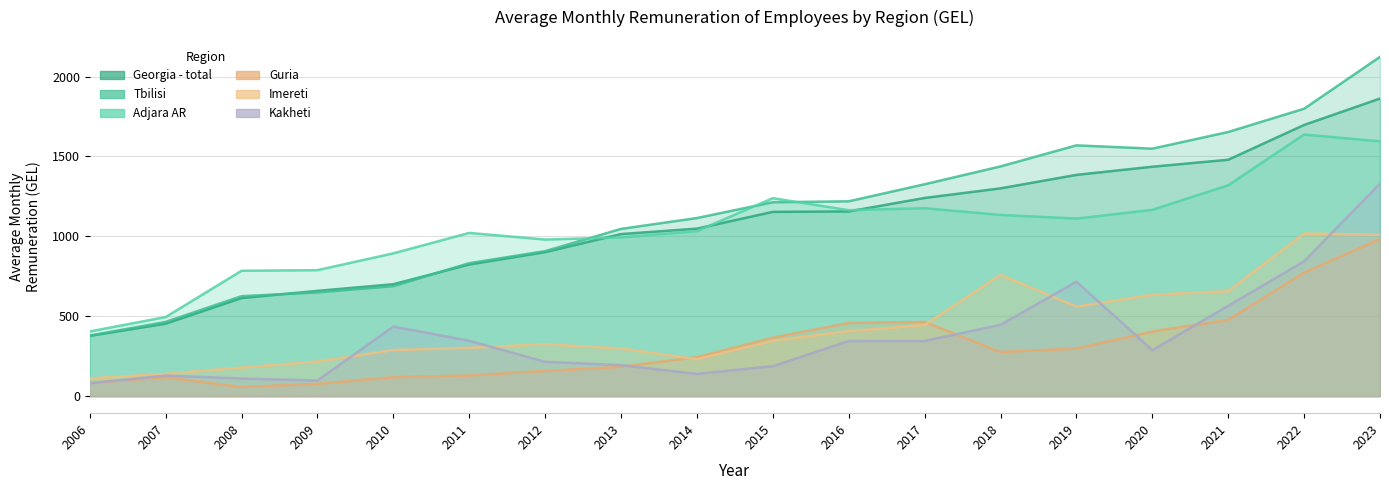

What is the difference between the second highest and minimum values in the Imereti series?

898.7